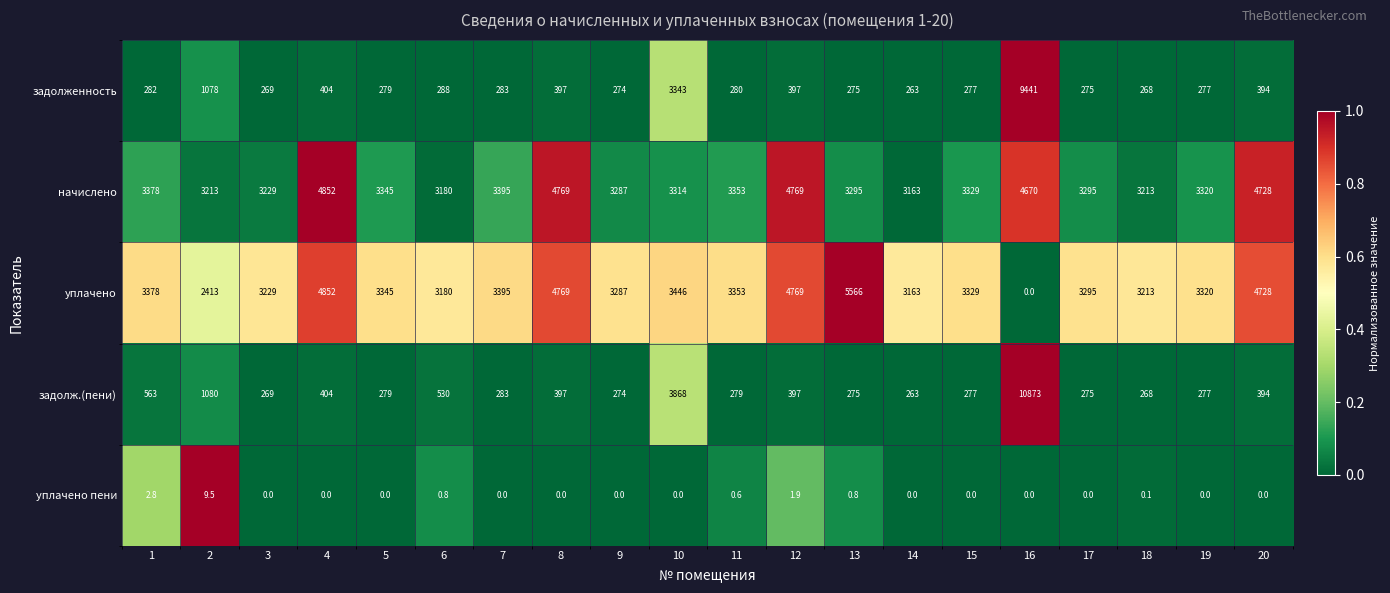

What is the spread (max minus min) of values at 13?

5565.2